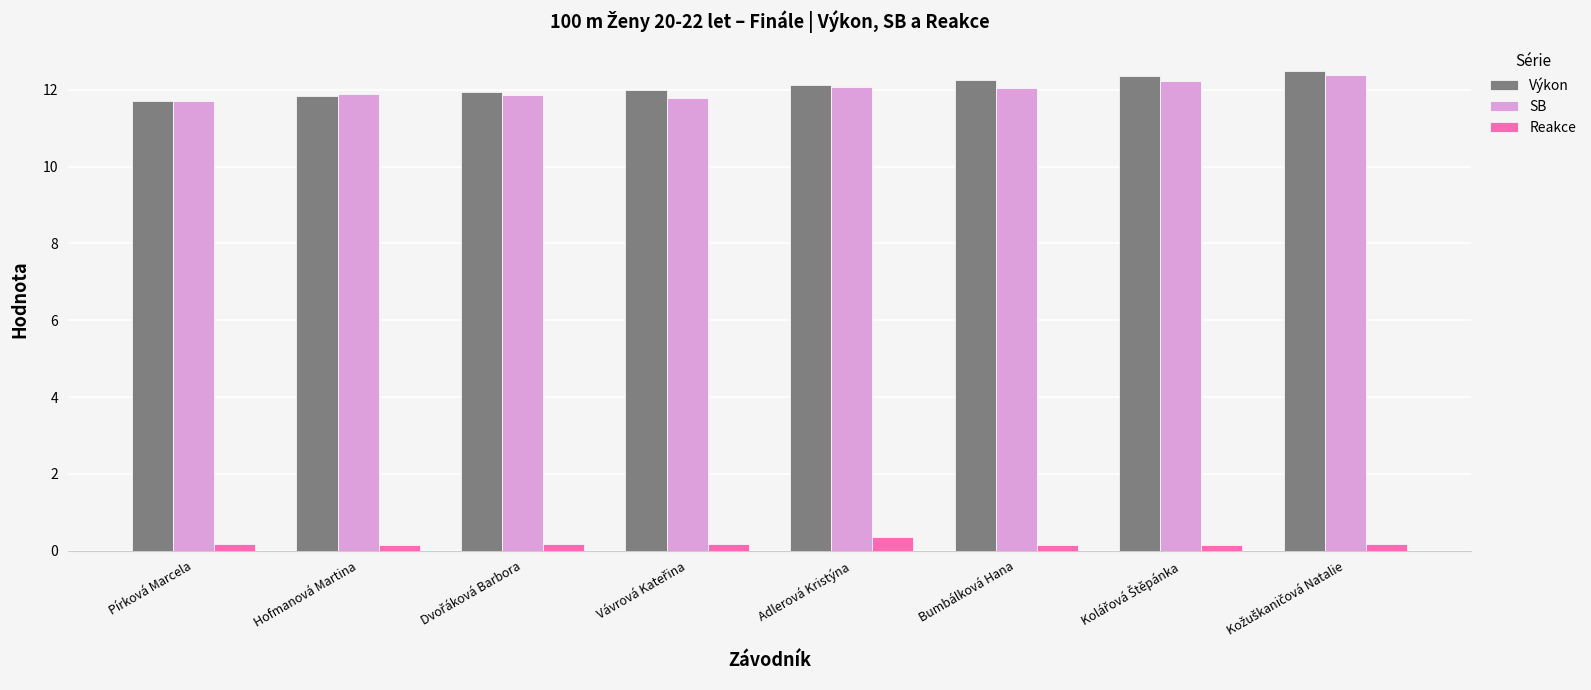

The Reakce series shows 0.3 at Adlerová Kristýna. True or false?

True